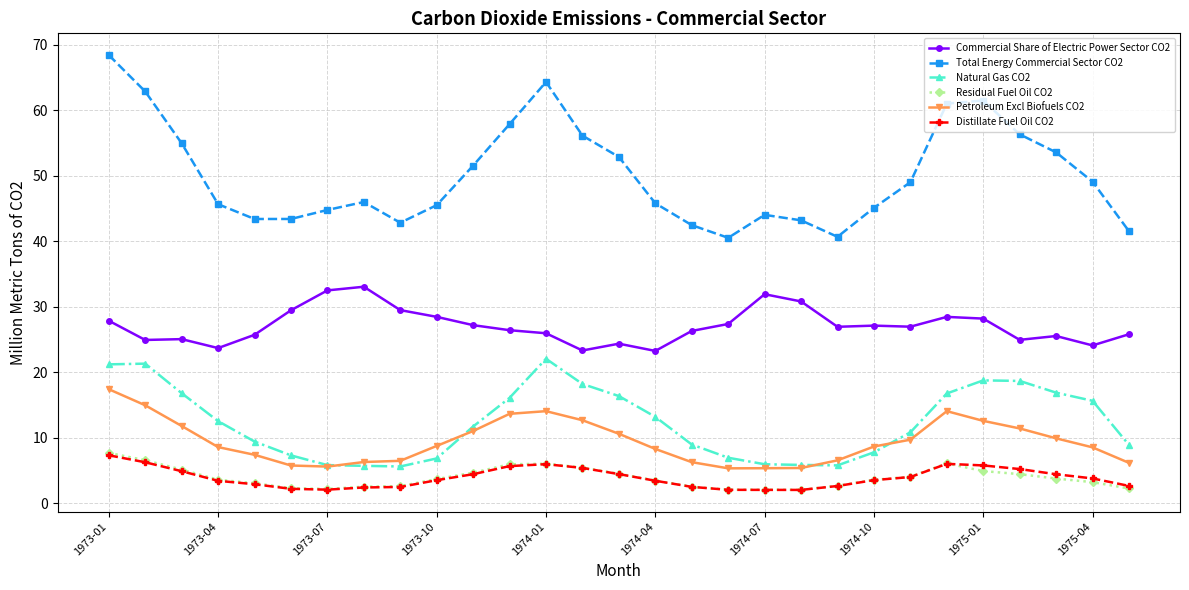

What is the highest value of the Commercial Share of Electric Power Sector CO2 series?

33.1